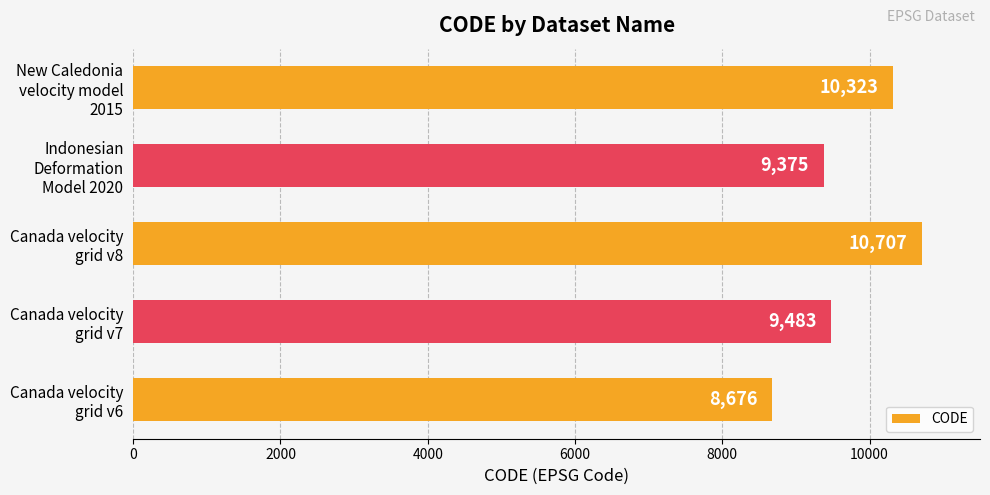

Which label corresponds to the largest value in the chart?

Canada velocity
grid v8